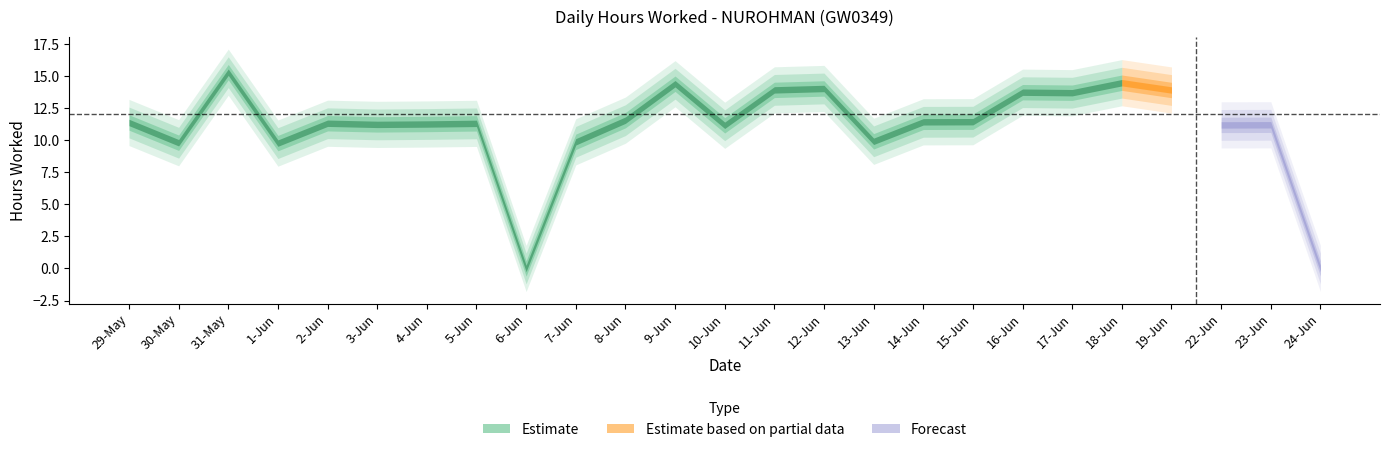

How many data points does each series have?

25